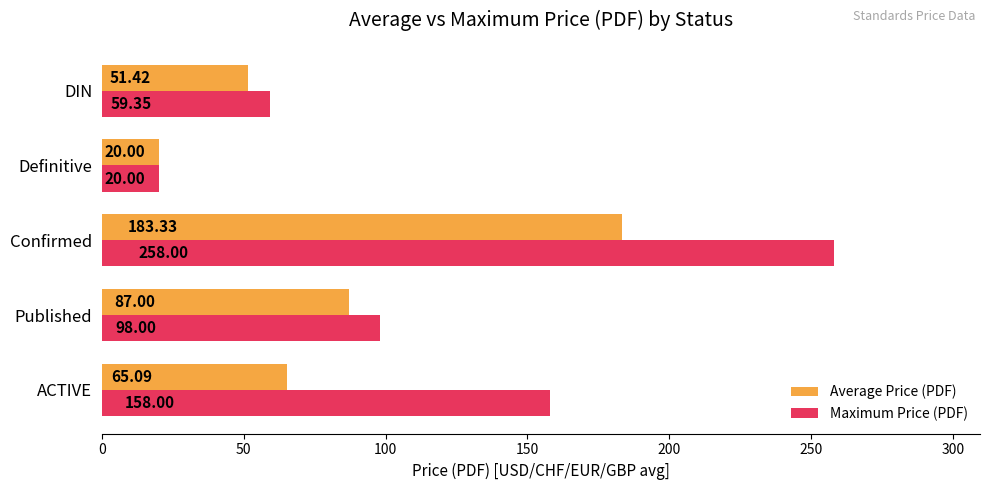

Where is Average Price (PDF) nearest to the value 101?

Published